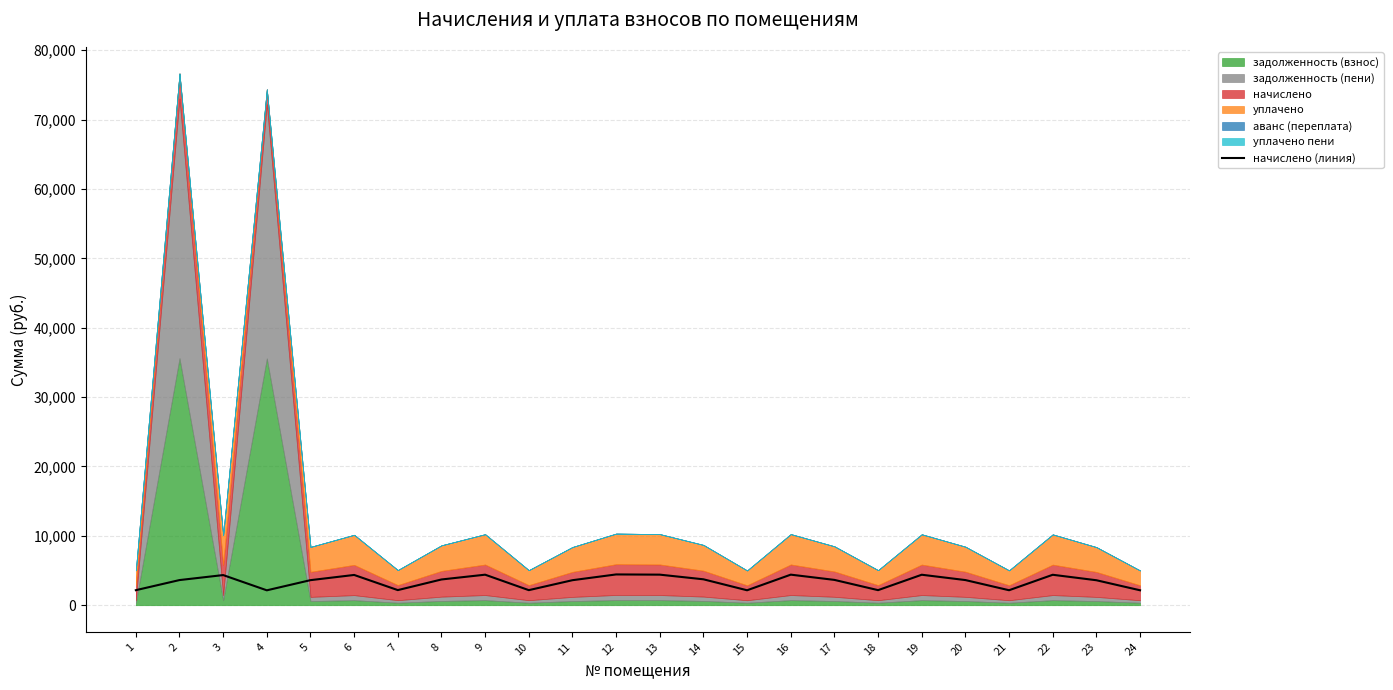

What is the value of the 7th point from the left?

2179.2